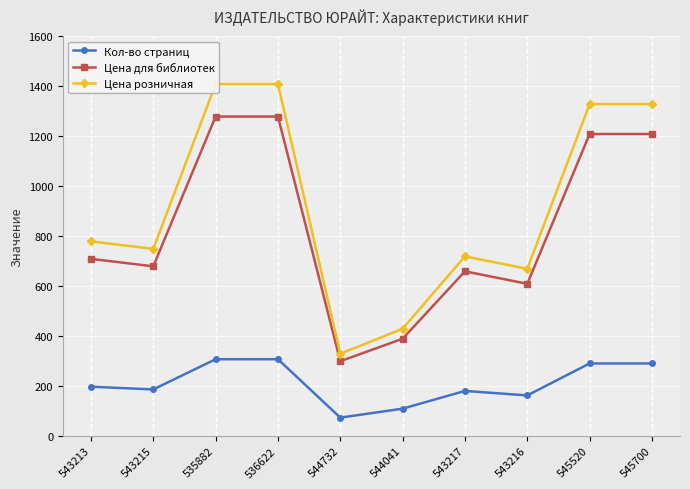

How many interior local peaks does the Цена для библиотек series have?

1